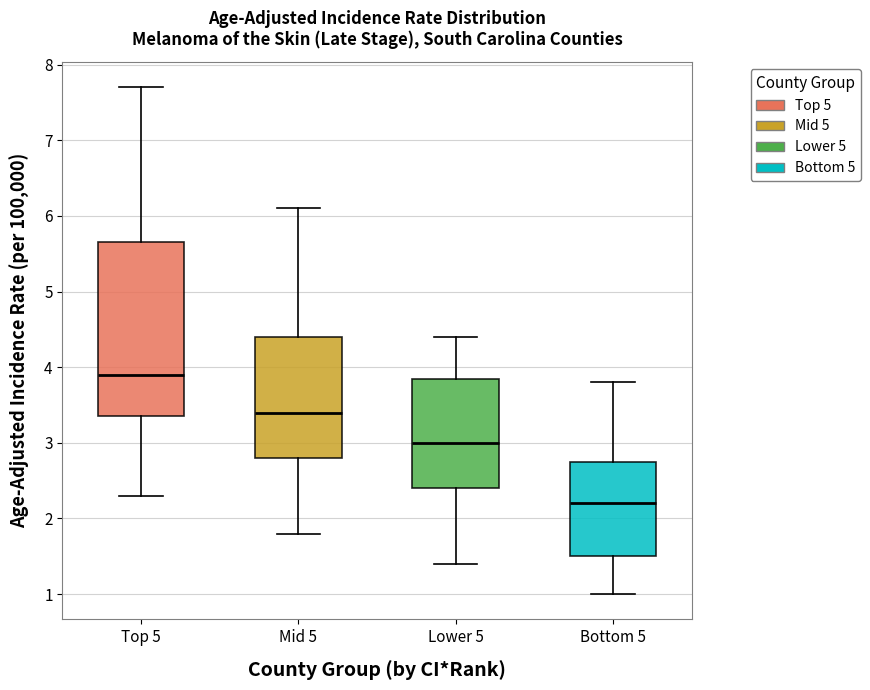

Which box is the tallest, from its lower edge to its upper edge?

Top 5